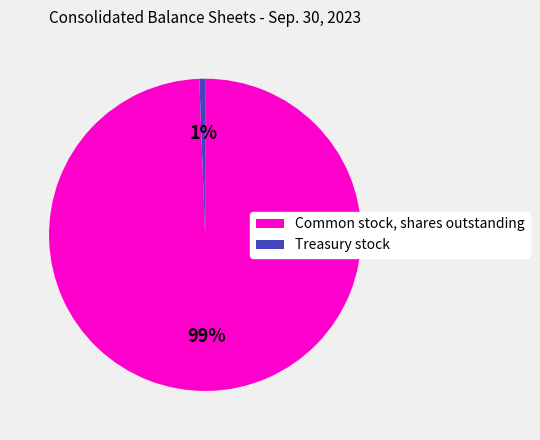

How many slices are in this pie chart?

2